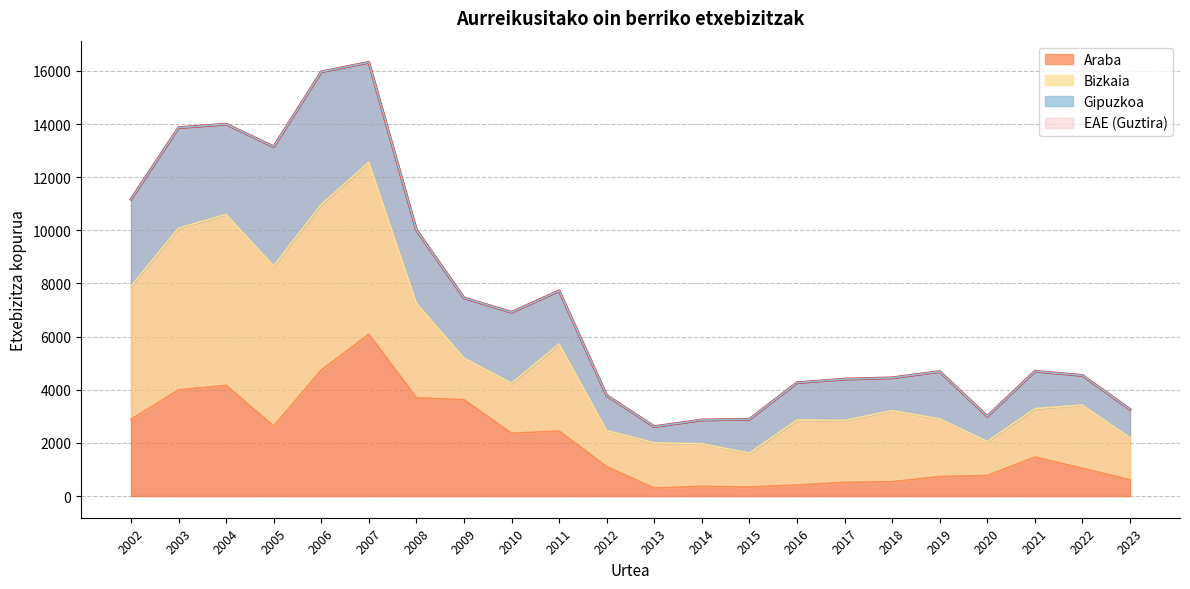

What is the spread (max minus min) of values at 2010?

4553